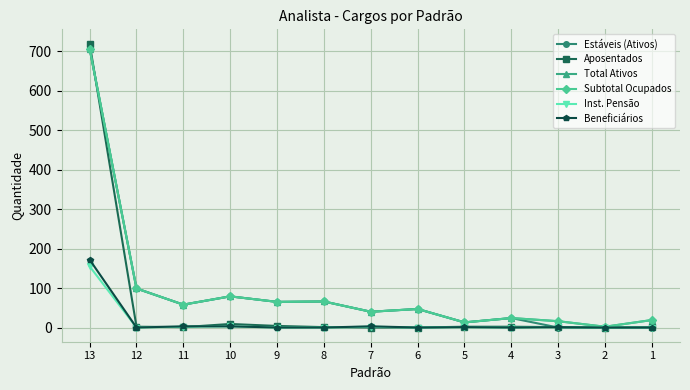

After their last crossing, which series has the higher values: Inst. Pensão or Aposentados?

Inst. Pensão